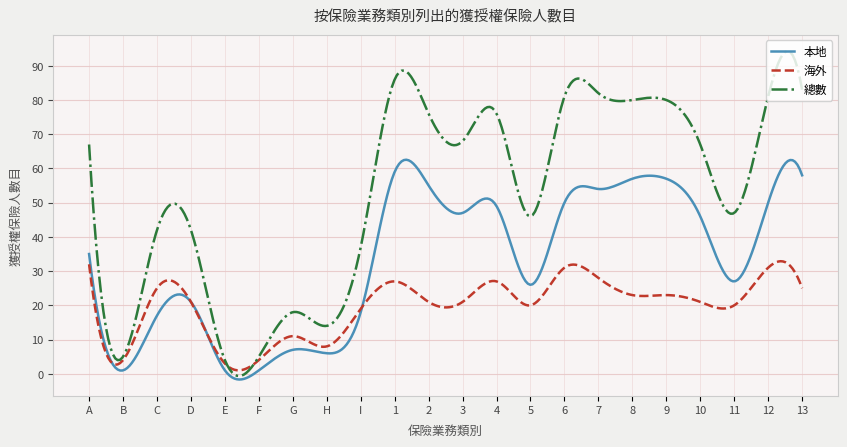

Which series has the largest range (max minus min)?

總數